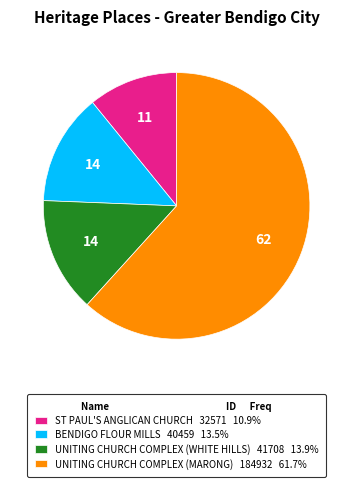

How many segments does this pie chart have?

4